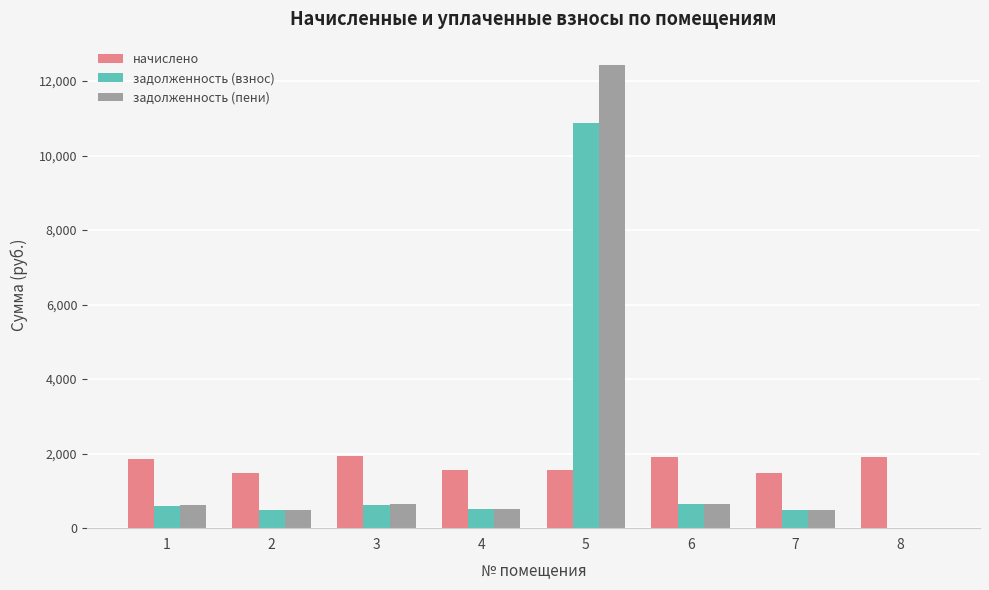

What is the sum of the начислено values at 6 and 5?

3464.4